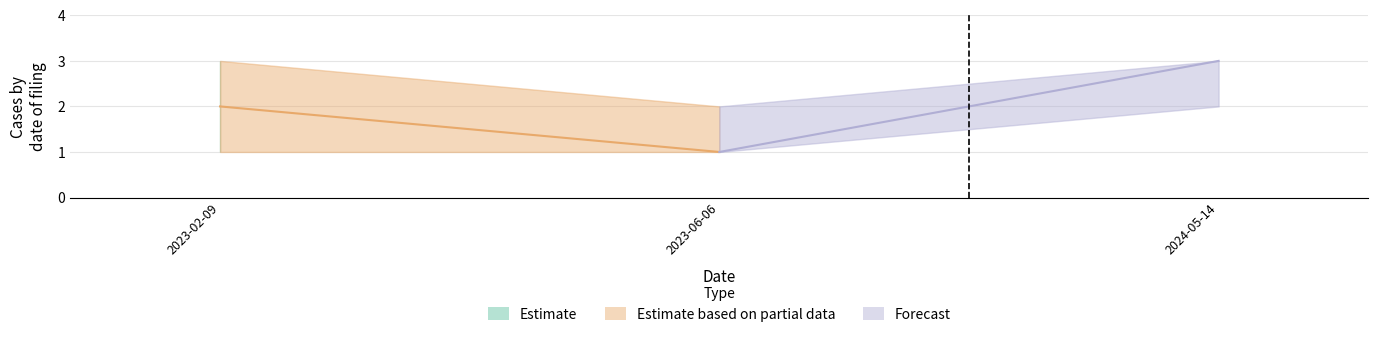

At which label does Ingreso first exceed 2?

2024-05-14